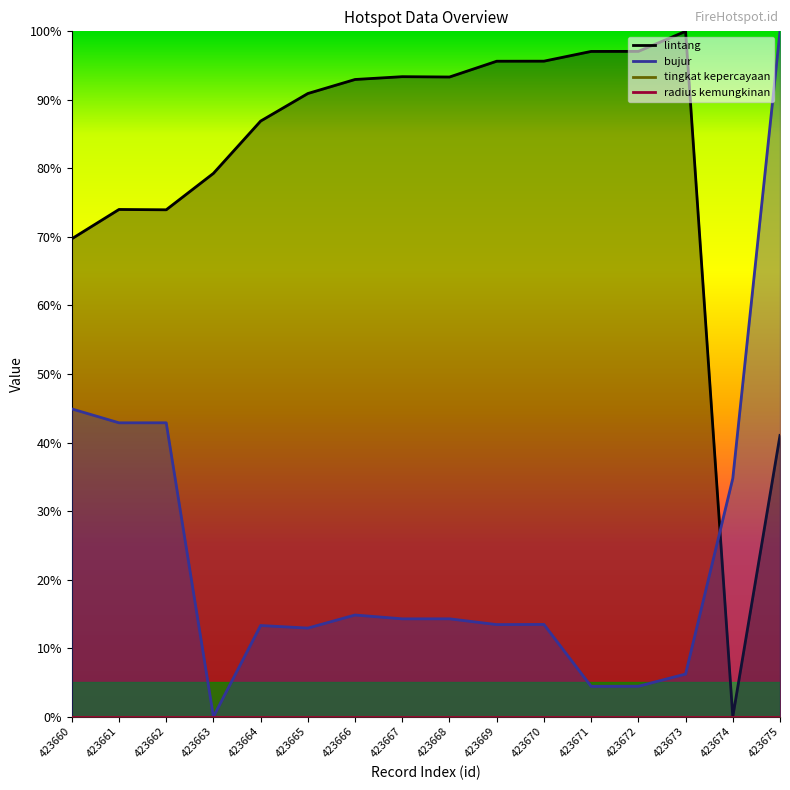

Reading left to right, extract all data points from this chart.

lintang: 69.7	74.0	74.0	79.3	86.9	90.9	93.0	93.4	93.3	95.6	95.6	97.1	97.1	100.0	0.0	41.0
bujur: 44.9	42.9	42.9	0.0	13.3	12.9	14.8	14.3	14.3	13.4	13.5	4.4	4.4	6.2	34.8	100.0